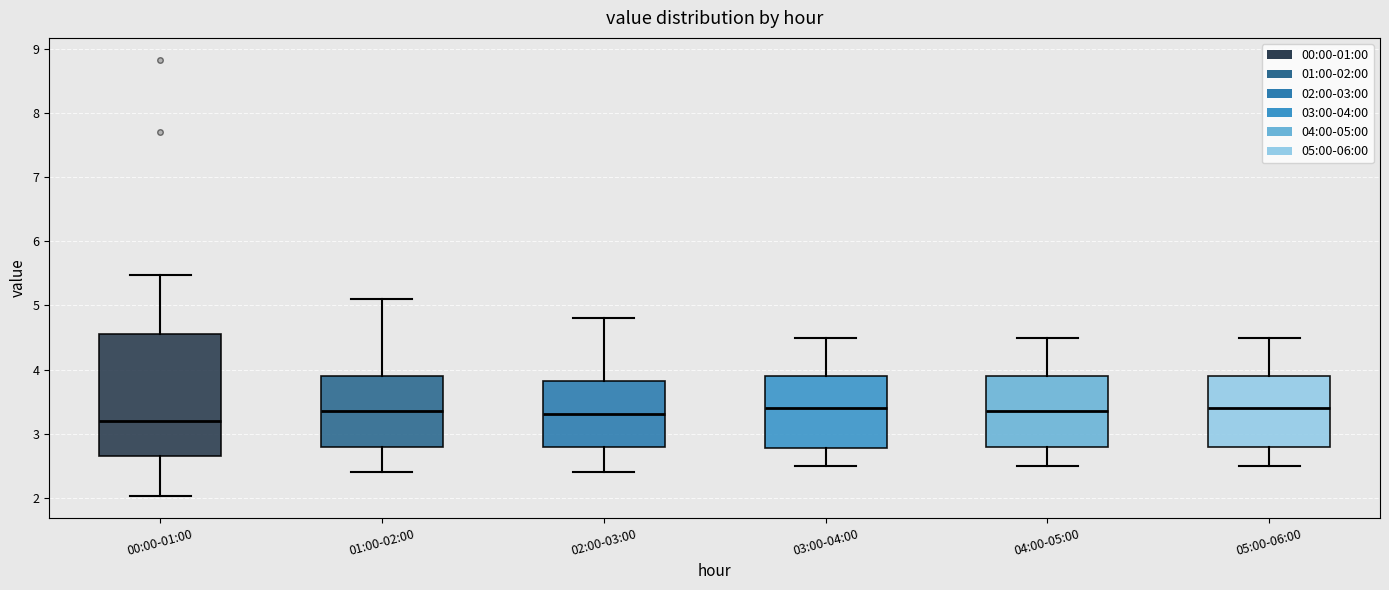

Reading left to right, read every box against the y-axis: the position of its median line, the range the box covers, and the ends of its whiskers. The values are not printed on the chart, so give them approximately, as read against the axis.

00:00-01:00: median 3.2, box 2.7 to 4.5, whiskers 2.0 to 5.5
01:00-02:00: median 3.4, box 2.8 to 3.9, whiskers 2.4 to 5.1
02:00-03:00: median 3.3, box 2.8 to 3.8, whiskers 2.4 to 4.8
03:00-04:00: median 3.4, box 2.8 to 3.9, whiskers 2.5 to 4.5
04:00-05:00: median 3.4, box 2.8 to 3.9, whiskers 2.5 to 4.5
05:00-06:00: median 3.4, box 2.8 to 3.9, whiskers 2.5 to 4.5